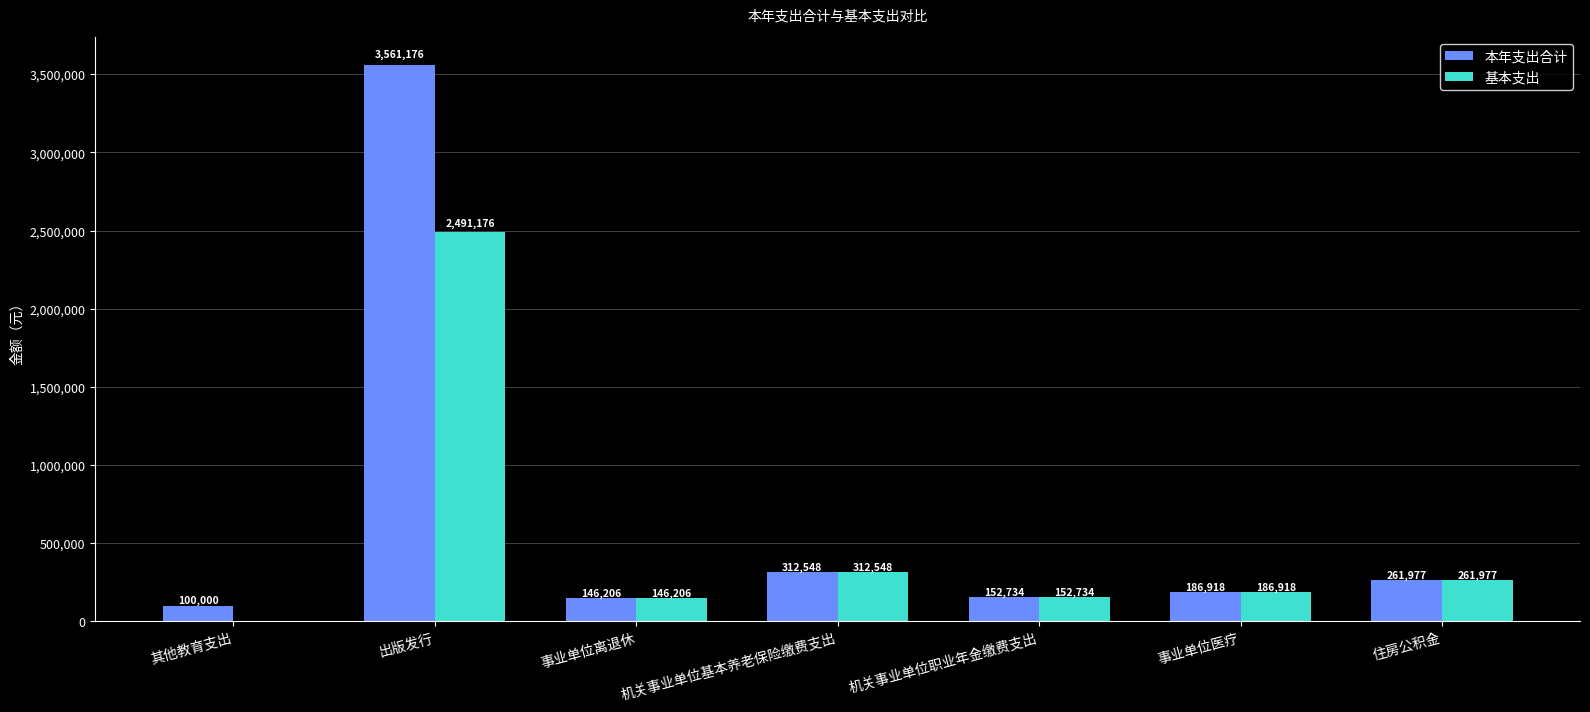

Is the value of 本年支出合计 at 事业单位离退休 greater than the value of 基本支出 at 出版发行?

No